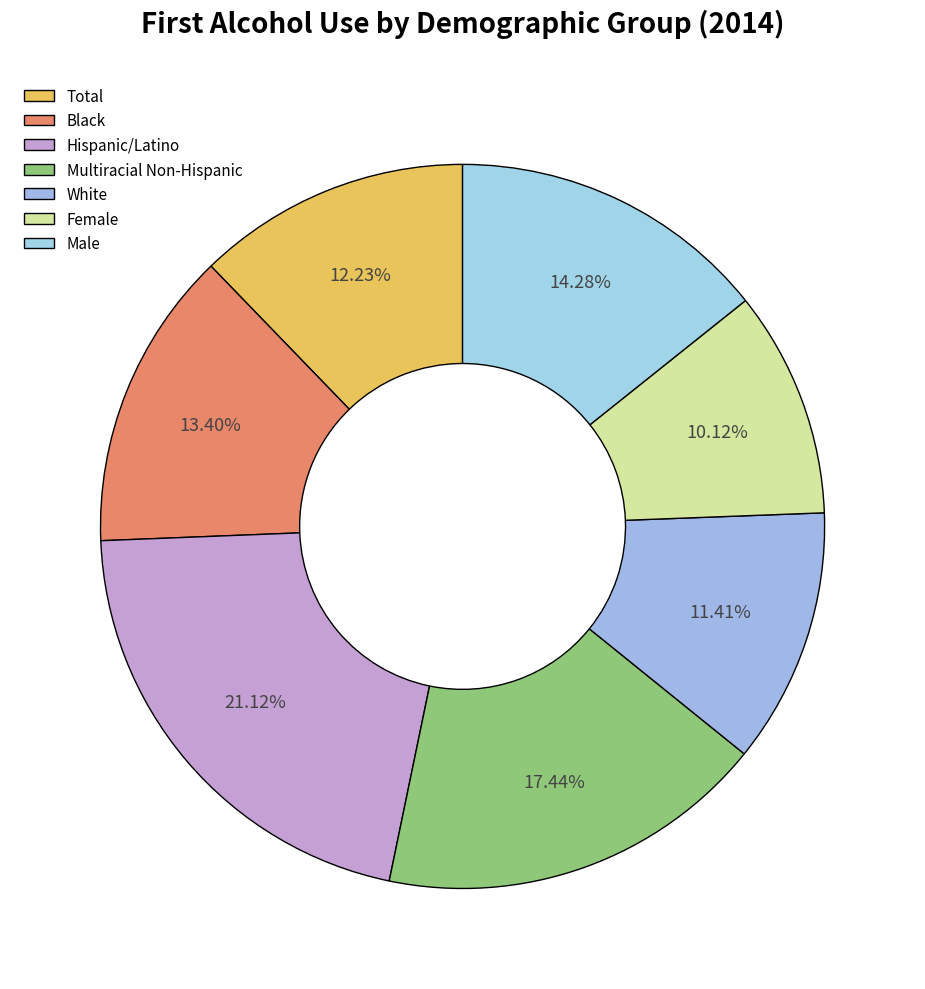

Rank the categories by value from highest to lowest.

Hispanic/Latino, Multiracial Non-Hispanic, Male, Black, Total, White, Female